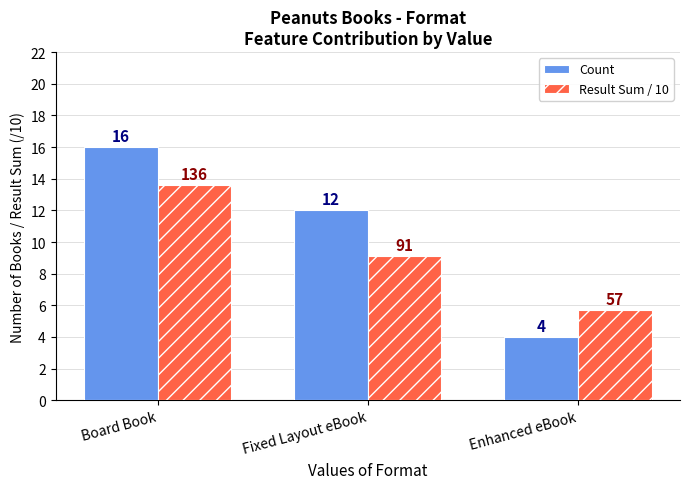

Between Fixed Layout eBook and Enhanced eBook, which series saw the biggest shift?

Count